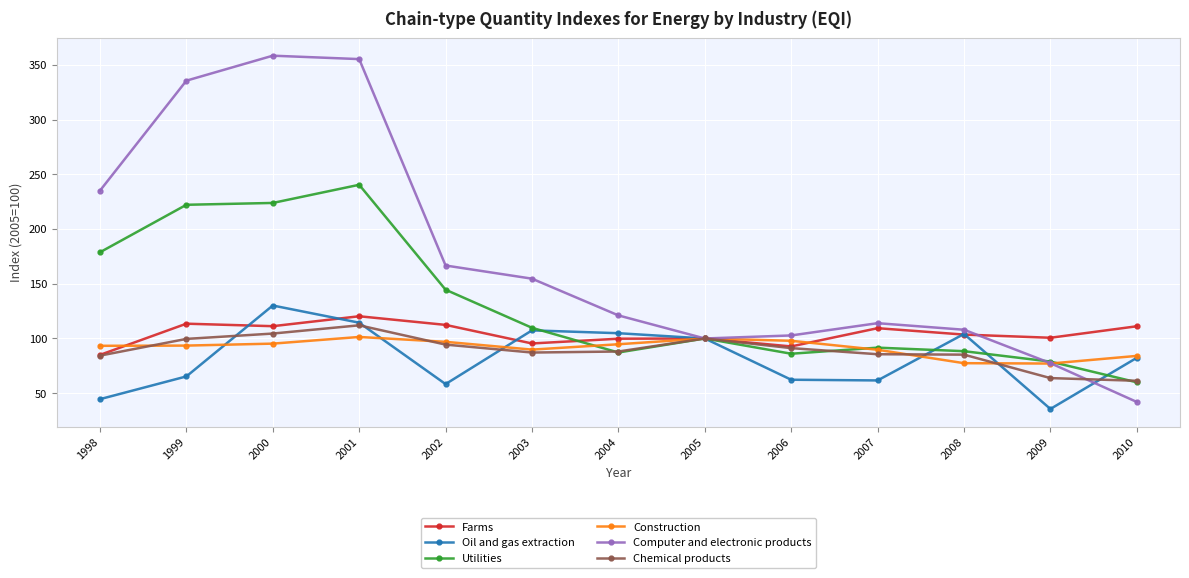

True or false: Utilities and Farms intersect in this chart.

True